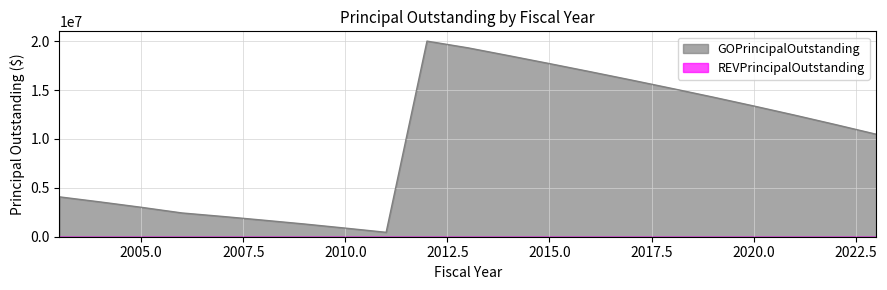

How many values exceed 11470000?

10